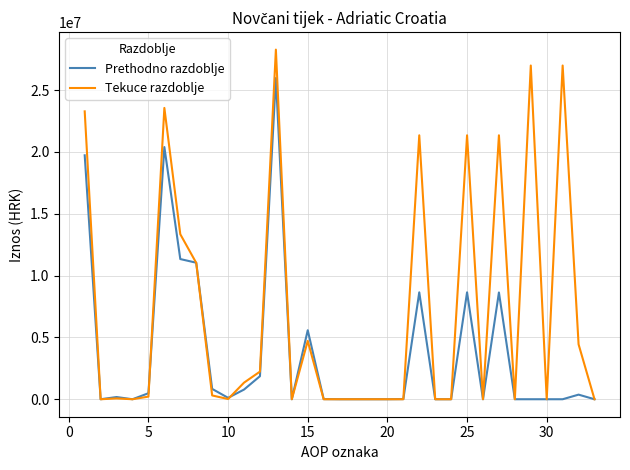

Does the chart have visible grid lines?

Yes